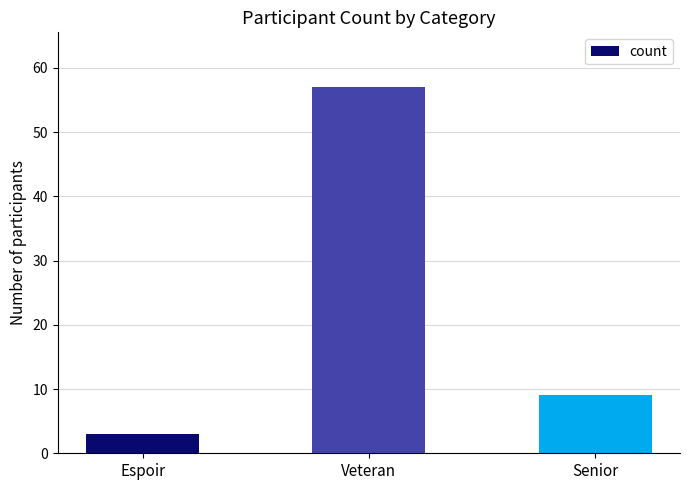

Which has a higher value, Senior or Veteran?

Veteran